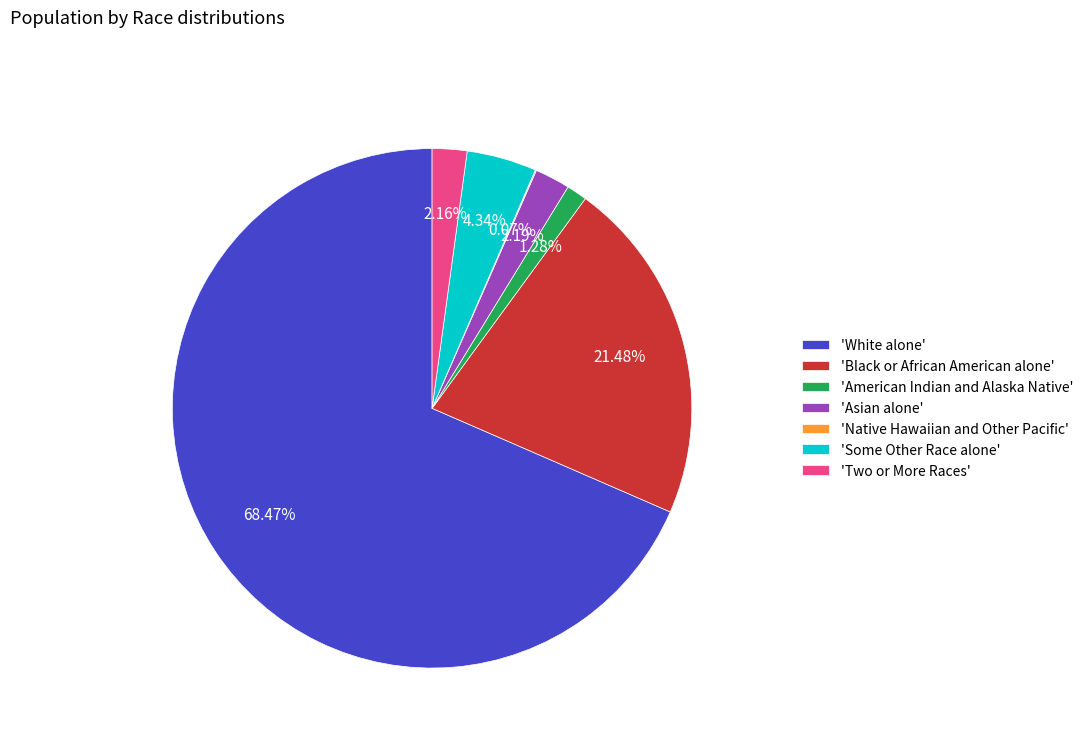

Which category has the biggest portion of the pie?

'White alone'